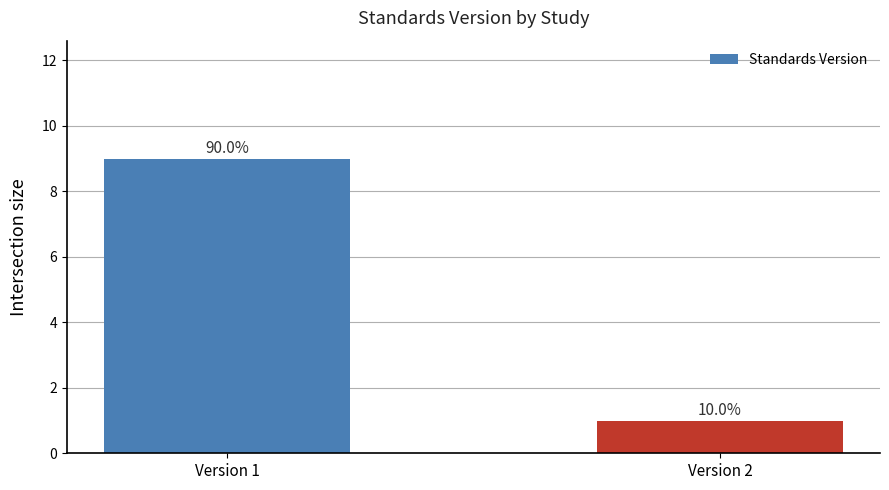

Approximately how many times larger is the value at Version 1 compared to Version 2?

9.0